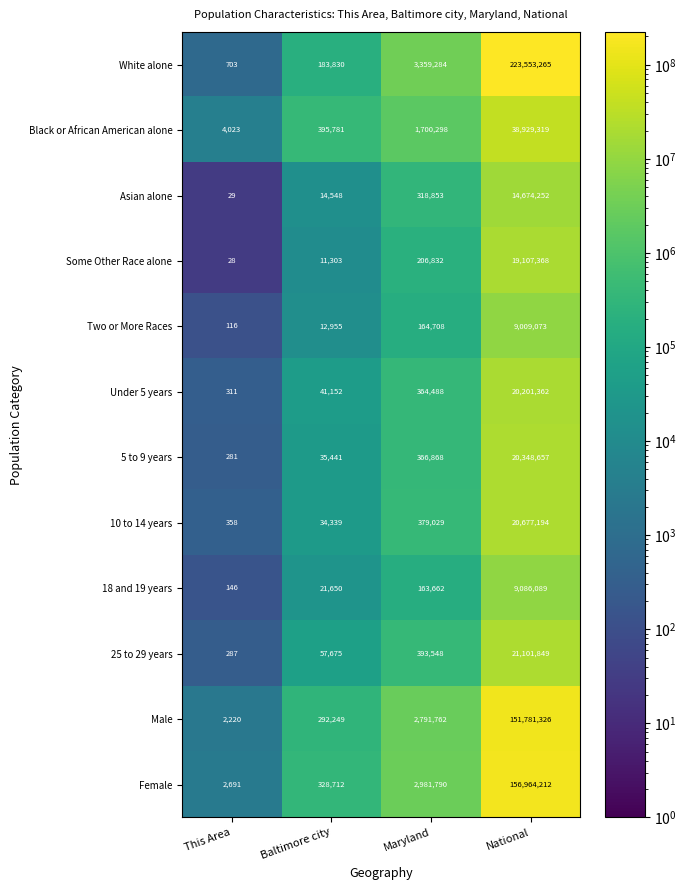

How many data points in 10 to 14 years are less than 379029?

2